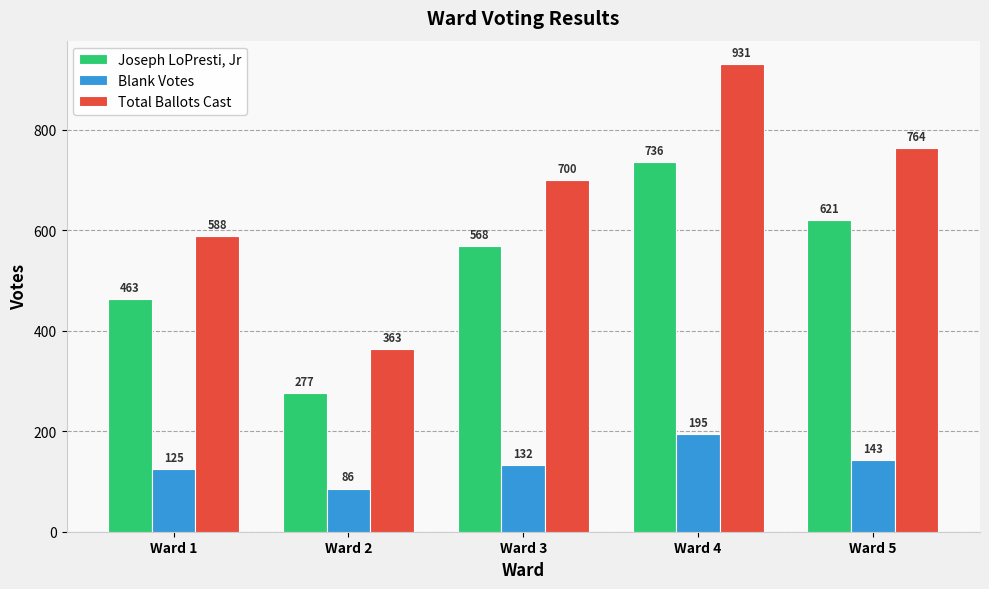

Is the value of Total Ballots Cast at Ward 3 greater than the value of Blank Votes at Ward 1?

Yes